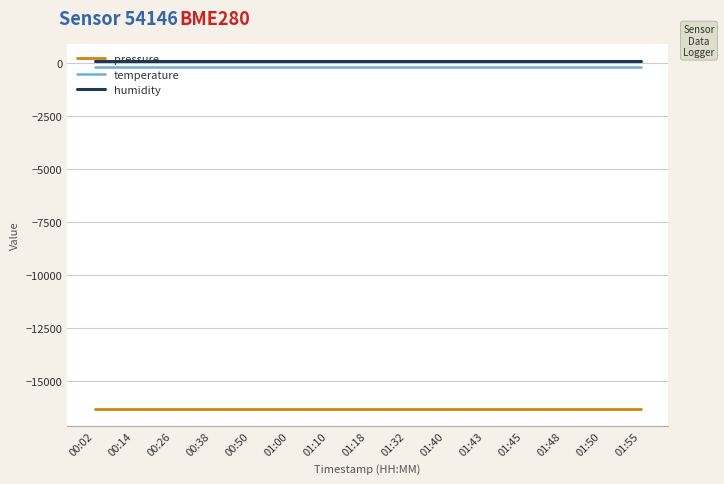

True or false: temperature and humidity cross at least once.

False